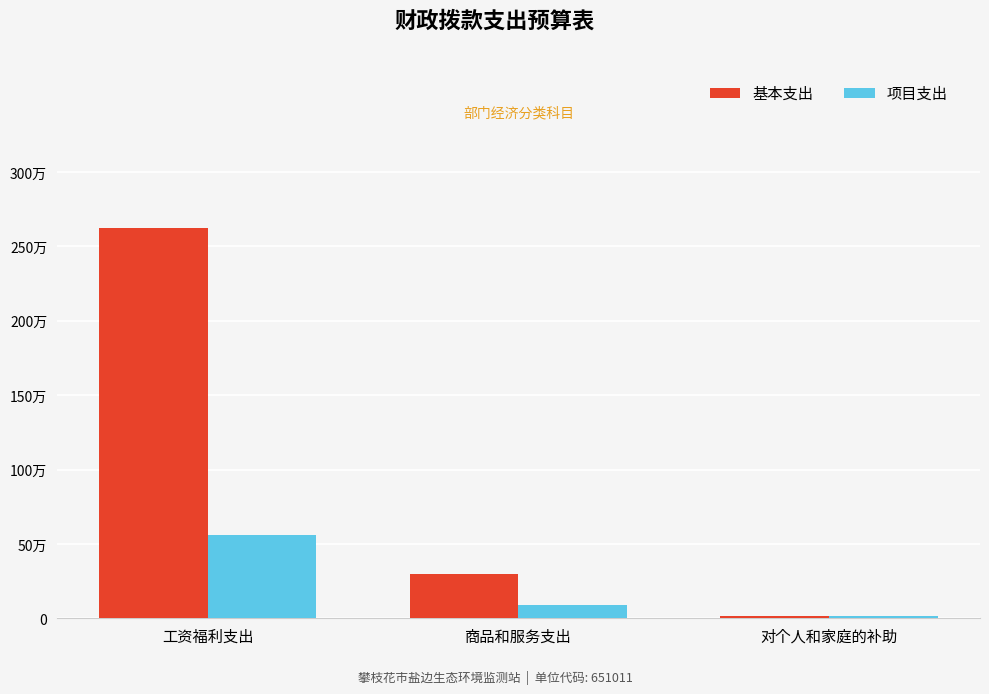

List the series in order of their overall mean, lowest first.

项目支出, 基本支出